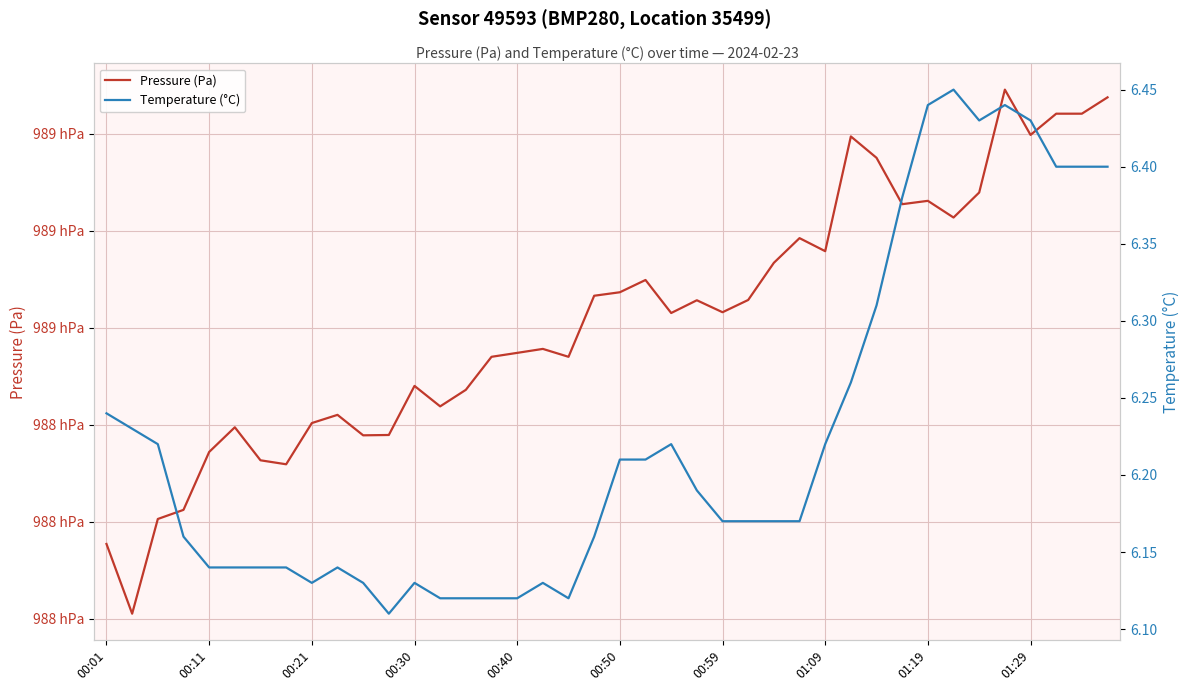

What position from the right is 37?

3